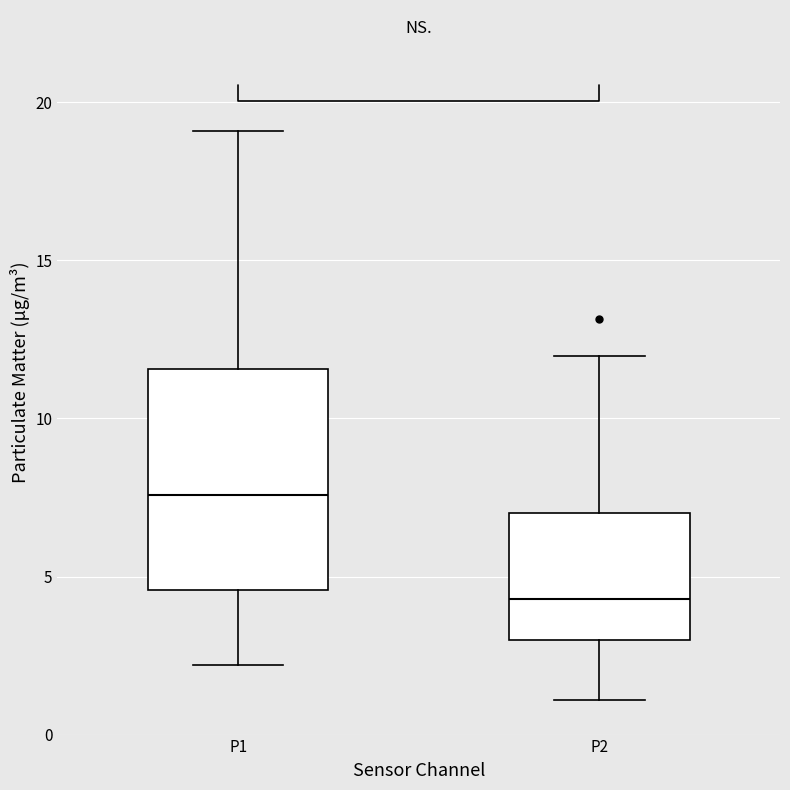

Reading left to right, transcribe this box plot: for each box, give where its median line is, the range the box spans, and where its two whiskers end, as read against the y-axis. The values are not printed on the chart, so give them approximately, as read against the axis.

P1: median 7.5, box 4.5 to 11.5, whiskers 2.0 to 19.0
P2: median 4.5, box 3.0 to 7.0, whiskers 1.0 to 12.0